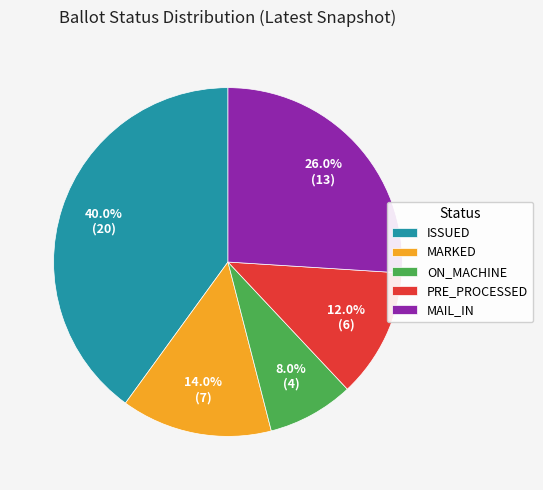

To the nearest percent, what is the average slice percentage?

20%